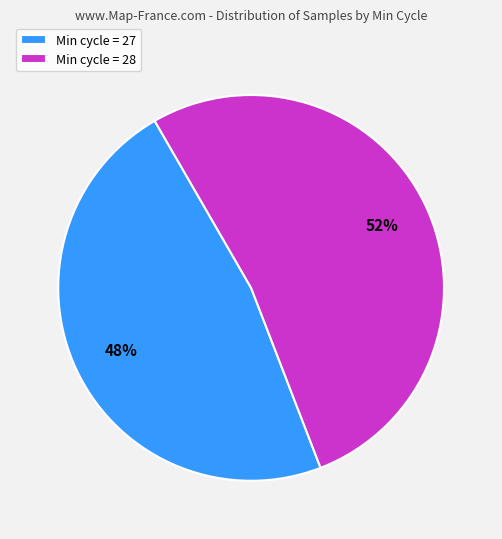

What is the majority slice?

Min cycle = 28